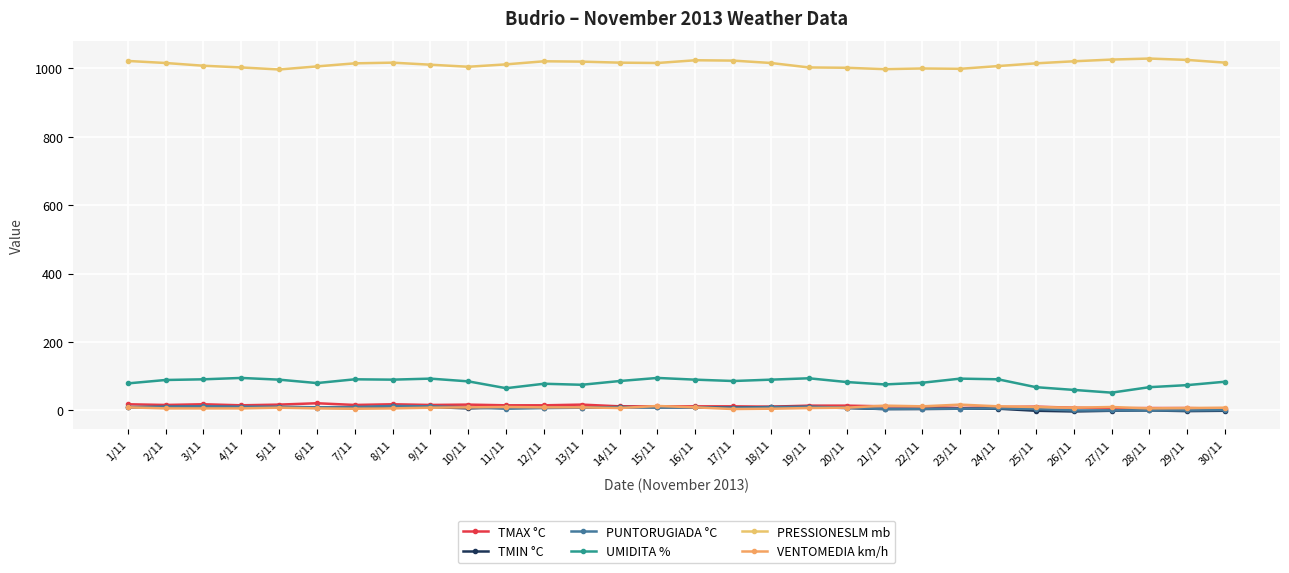

What is the sum of all UMIDITA % values?

2472